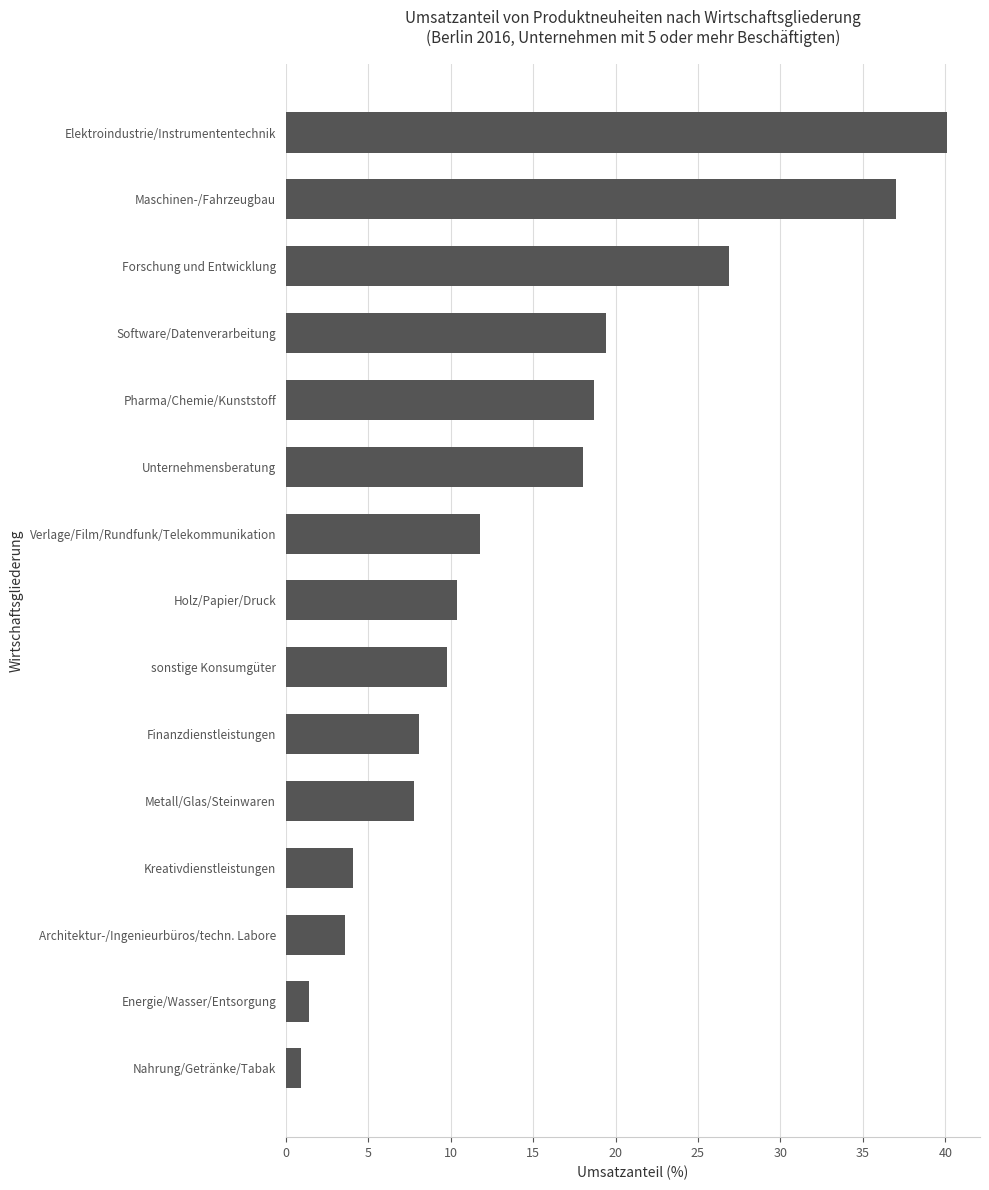

The value at Unternehmensberatung is 18.0. True or false?

True